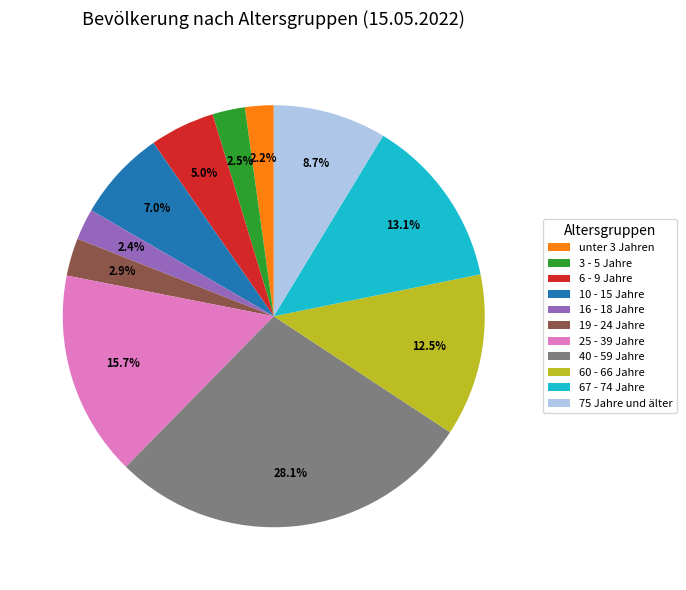

To the nearest percent, what is the difference between the 25 - 39 Jahre and 60 - 66 Jahre slice percentages?

3%